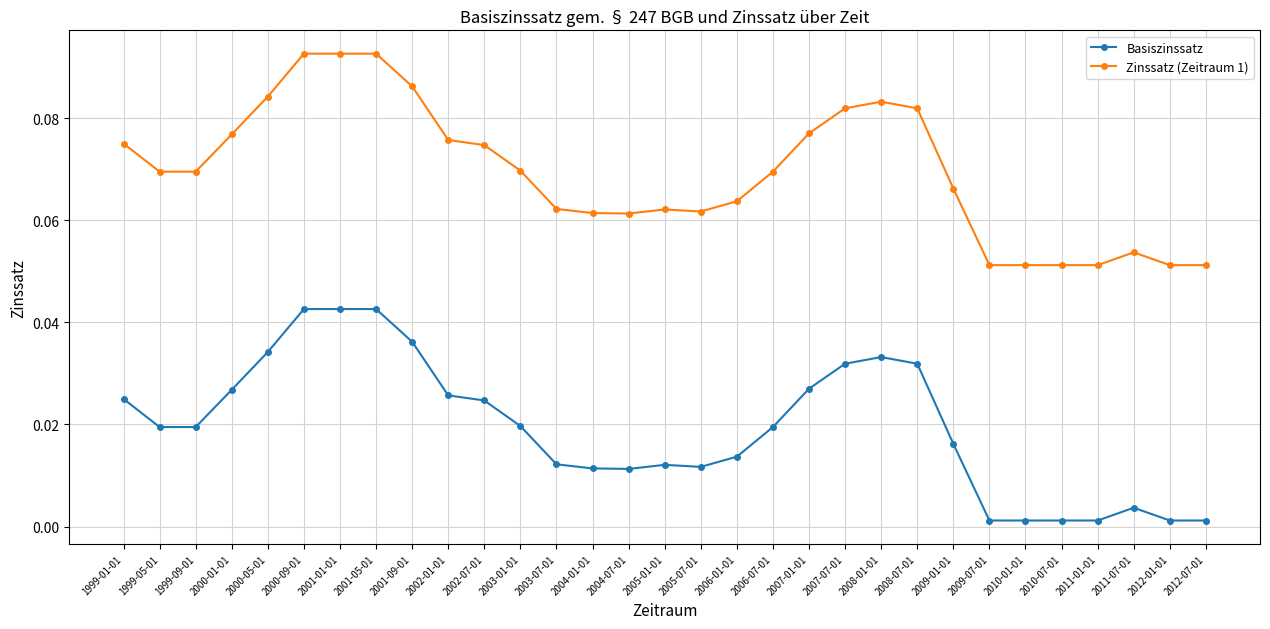

What is the label of the 8th point from the right?

2009-01-01